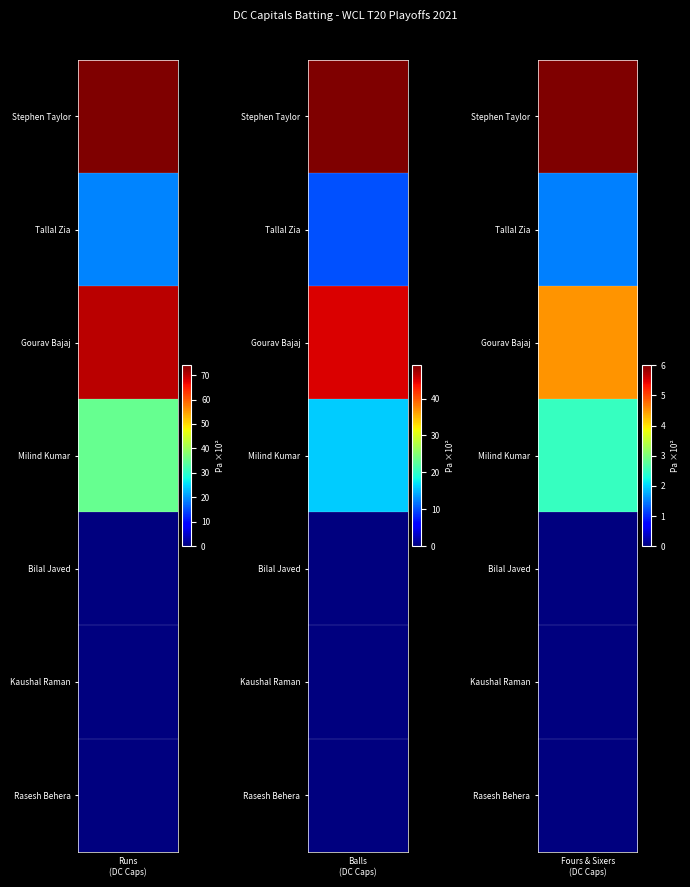

Reading left to right, list all the values displayed in this chart.

Stephen Taylor: 74	49	9	3
Tallal Zia: 19	10	1	2
Gourav Bajaj: 70	45	4	5
Milind Kumar: 35	16	3	2
Bilal Javed: 0	0	0	0
Kaushal Raman: 0	0	0	0
Rasesh Behera: 0	0	0	0